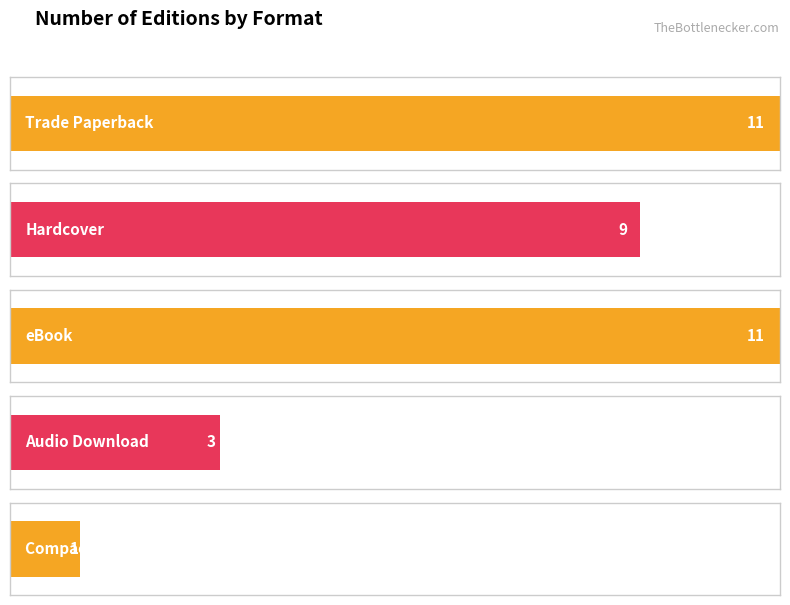

What is the sum of the values at Trade Paperback and Compact Disk?

12